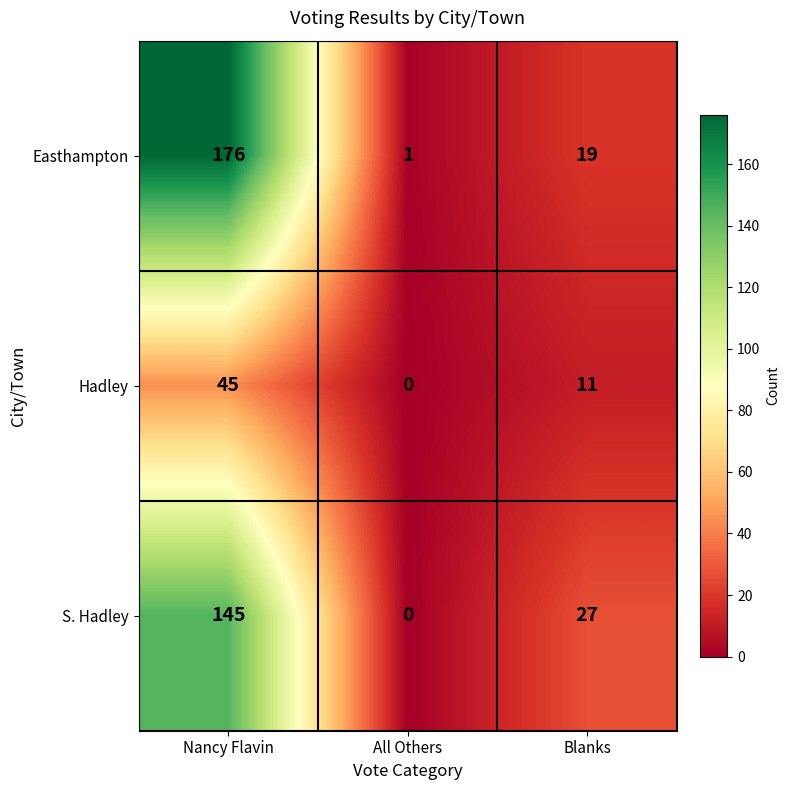

Which series has the largest total across all categories?

Easthampton